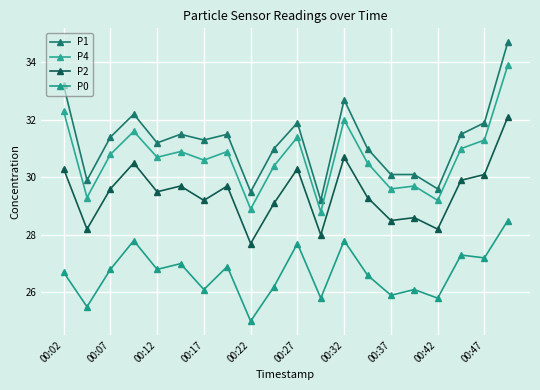

Reading left to right, extract all data points from this chart.

P1: 33.2	29.9	31.4	32.2	31.2	31.5	31.3	31.5	29.5	31.0	31.9	29.2	32.7	31.0	30.1	30.1	29.6	31.5	31.9	34.7
P4: 32.3	29.3	30.8	31.6	30.7	30.9	30.6	30.9	28.9	30.4	31.4	28.8	32.0	30.5	29.6	29.7	29.2	31.0	31.3	33.9
P2: 30.3	28.2	29.6	30.5	29.5	29.7	29.2	29.7	27.7	29.1	30.3	28.0	30.7	29.3	28.5	28.6	28.2	29.9	30.1	32.1
P0: 26.7	25.5	26.8	27.8	26.8	27.0	26.1	26.9	25.0	26.2	27.7	25.8	27.8	26.6	25.9	26.1	25.8	27.3	27.2	28.5